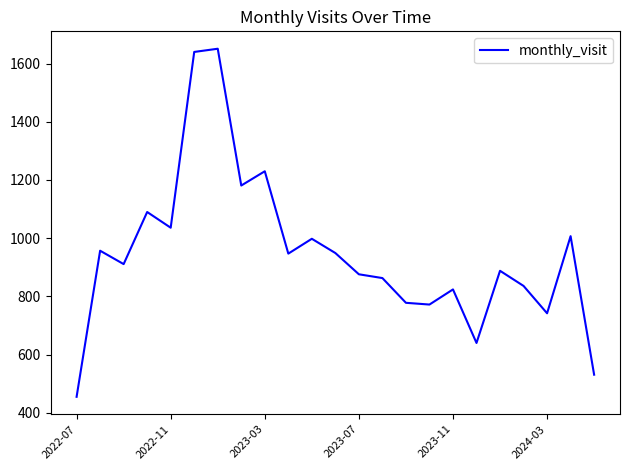

What is the difference between the maximum and minimum values?

1196